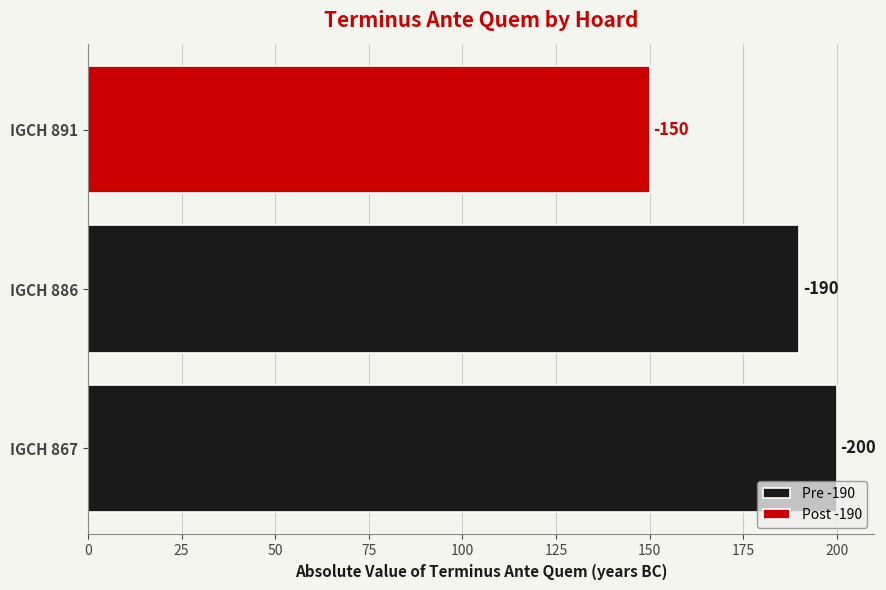

How many positive values does the Post -190 series have?

1